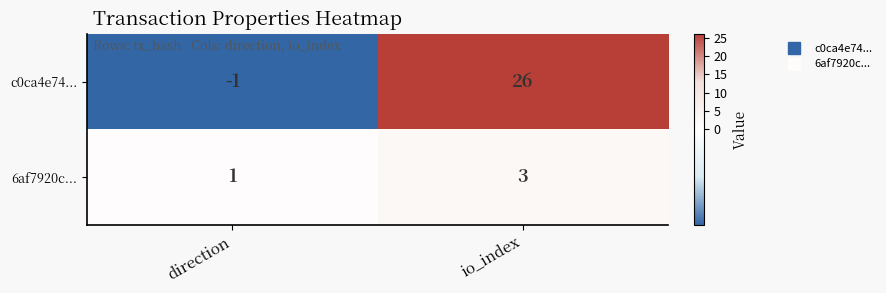

Is it true that 6af7920c... equals 3 at io_index?

True